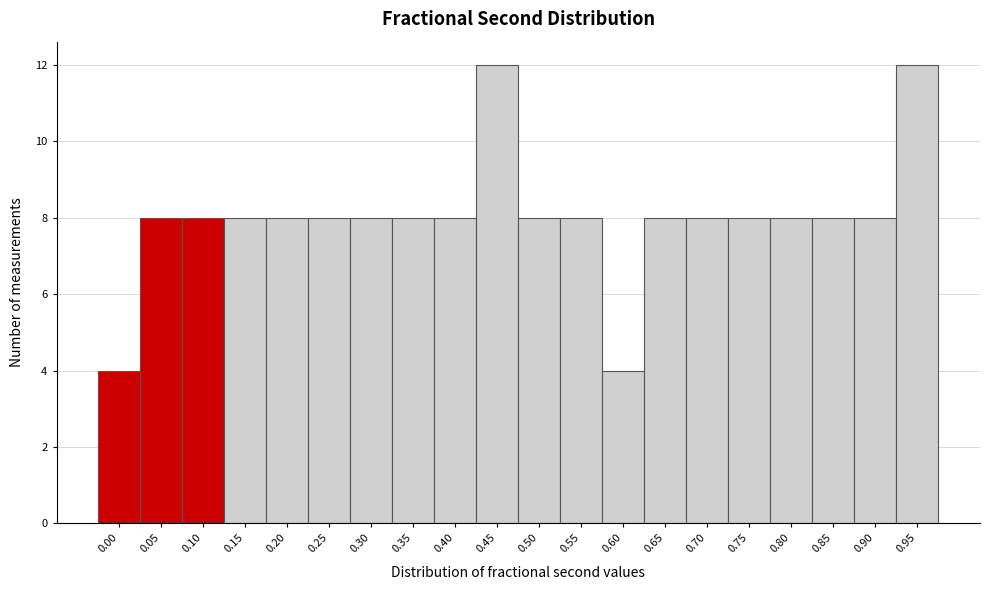

Reading left to right, what are all the values shown in this chart?

4	8	8	8	8	8	8	8	8	12	8	8	4	8	8	8	8	8	8	12